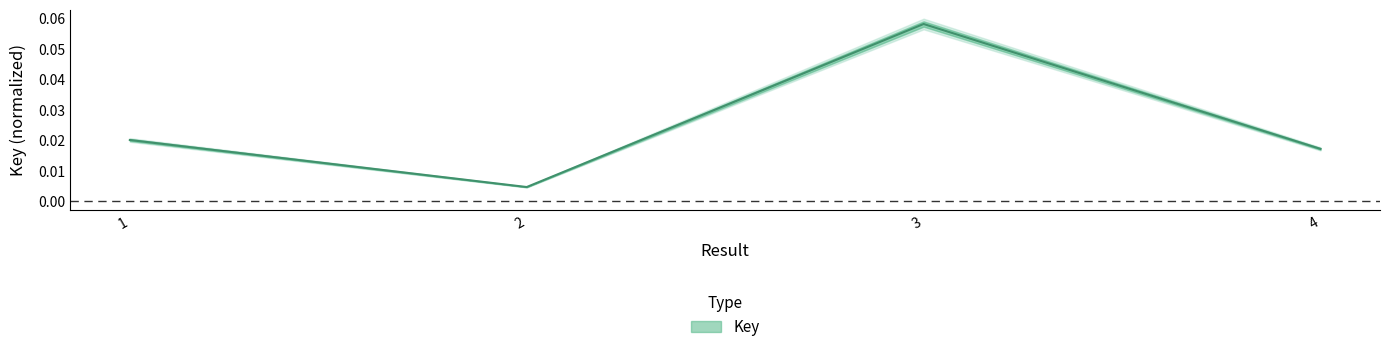

List the labels in order of value, largest first.

3, 1, 4, 2